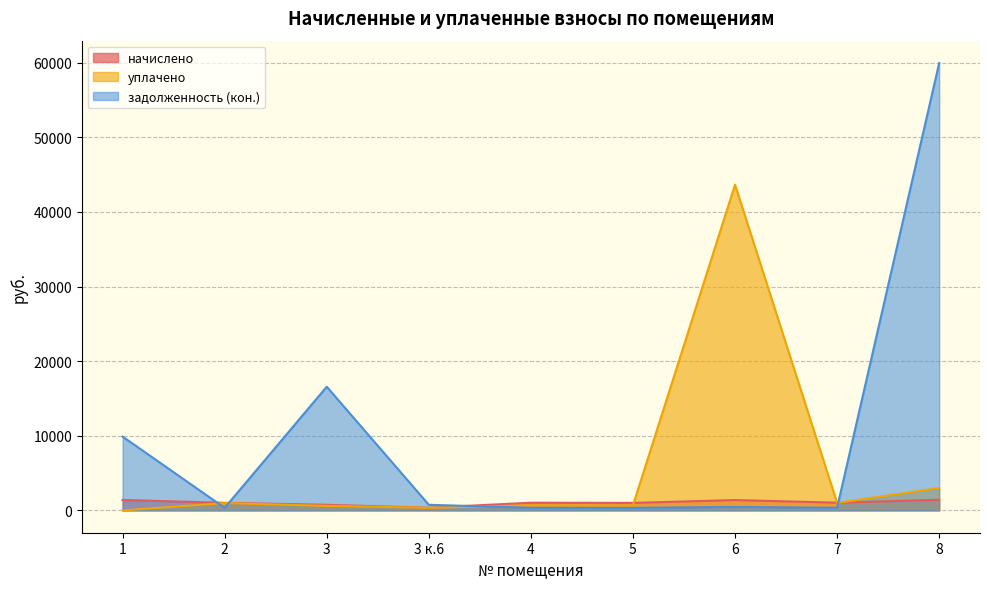

Where is the first local minimum for задолженность (кон.)?

2